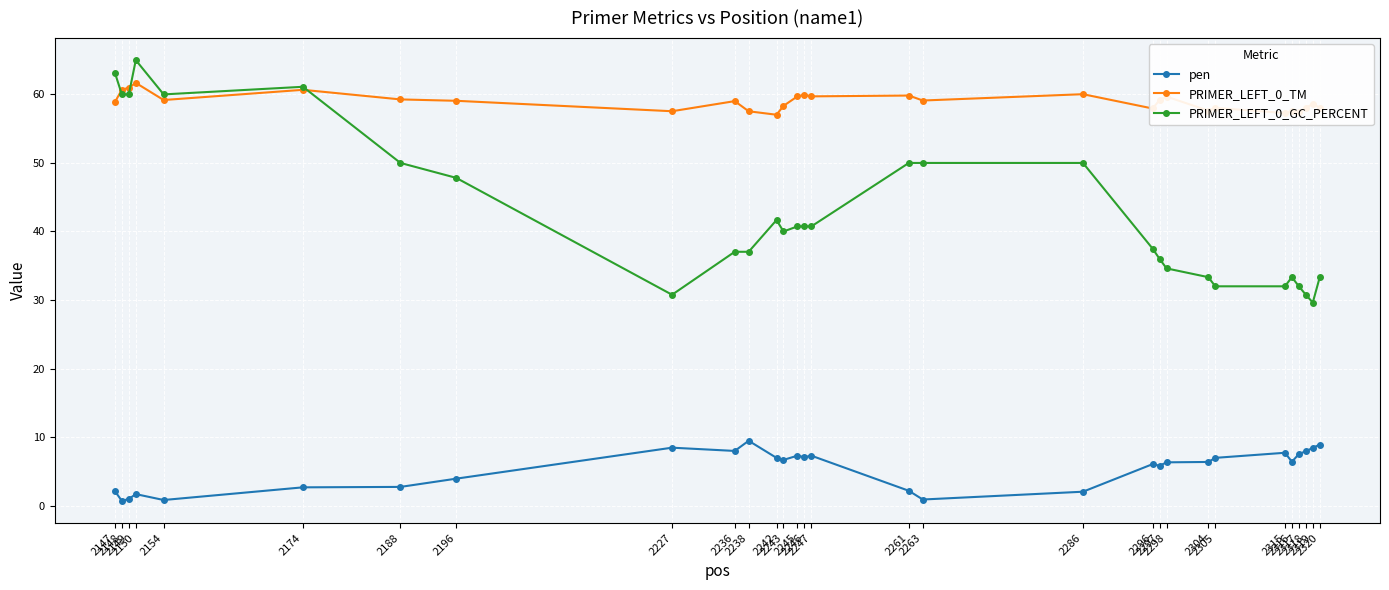

What is the highest value of the PRIMER_LEFT_0_GC_PERCENT series?

65.0